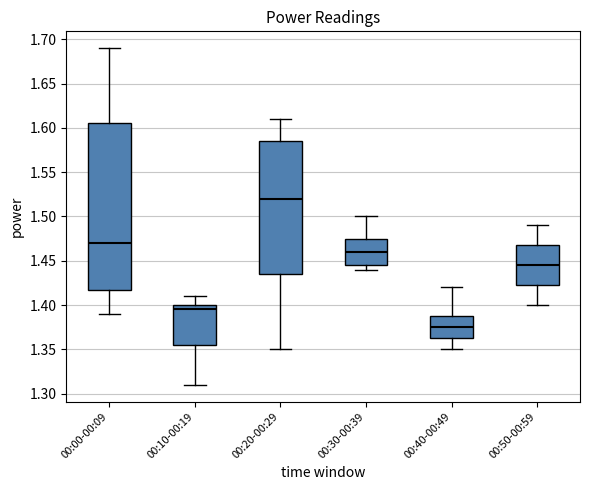

Which box's median line is the lowest?

00:40-00:49